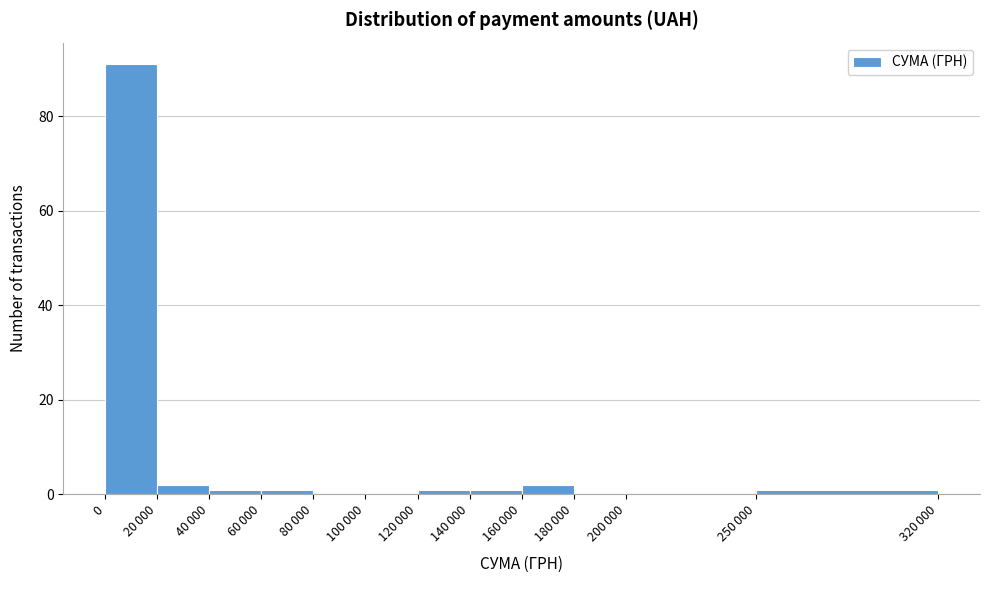

What is the sum of all values?

100